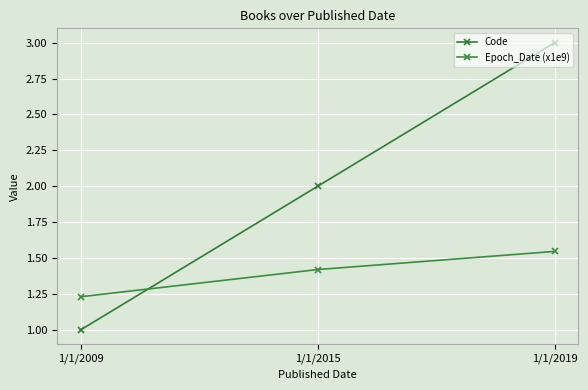

What are all the series names shown in the legend?

Code, Epoch_Date (x1e9)